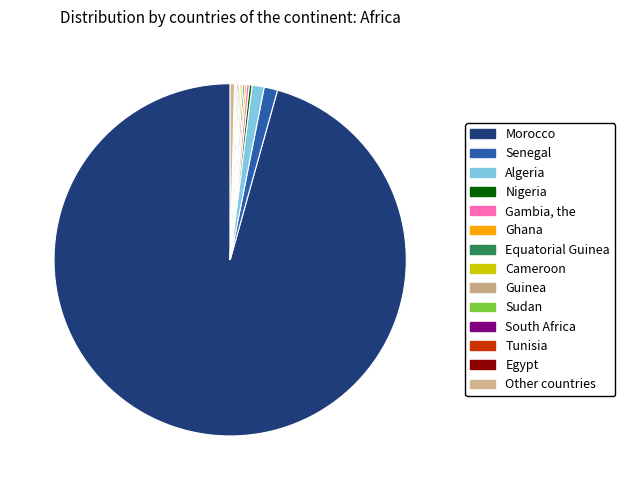

How many segments does this pie chart have?

14